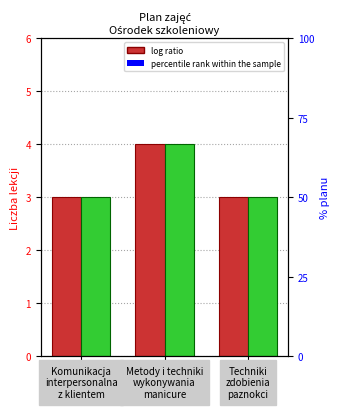

At Komunikacja
interpersonalna
z klientem, list the series in order from largest to smallest.

Stylistka paznokci I, Stylistka paznokci II